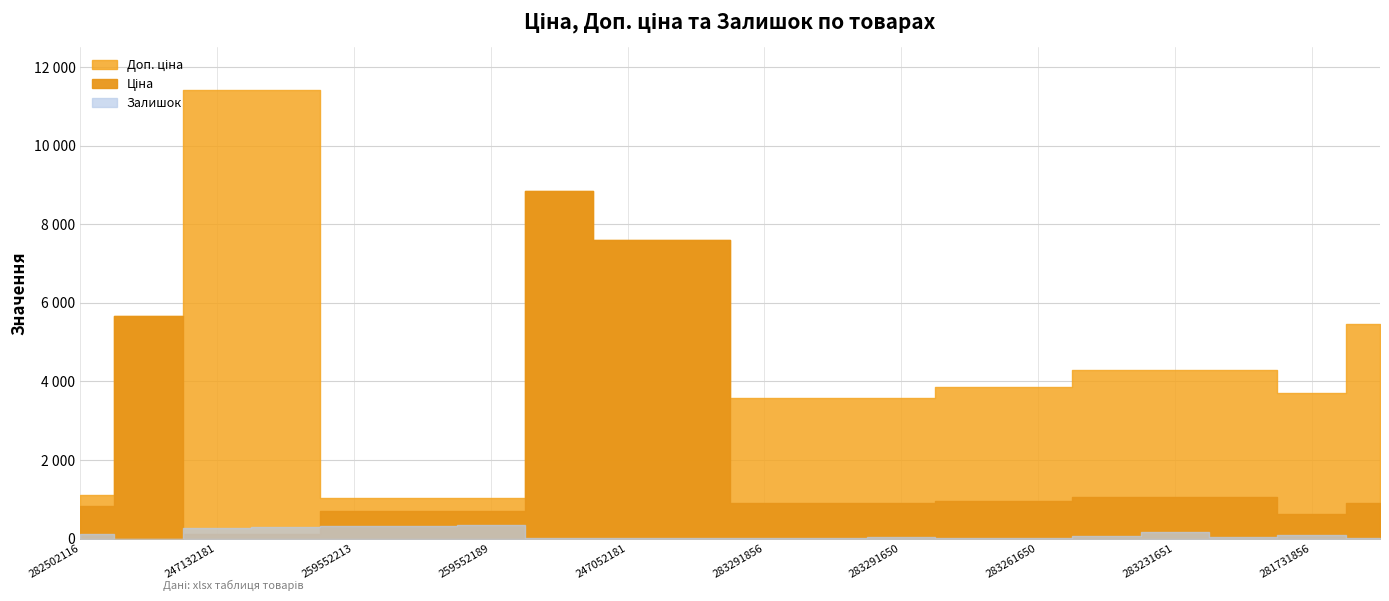

The value of Ціна at 283291651 is 1349.0. True or false?

False